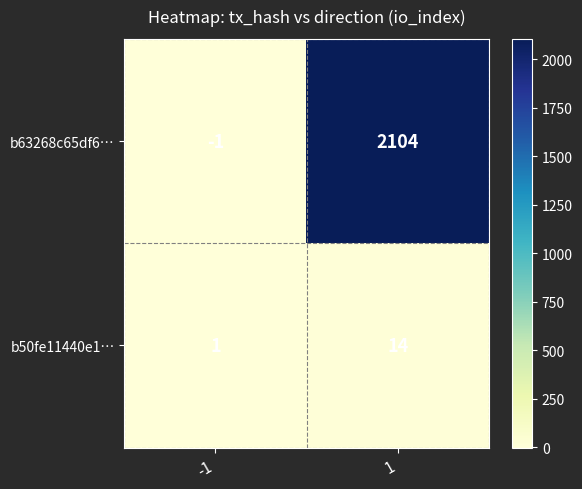

Which series has the largest total across all categories?

b63268c65df6…